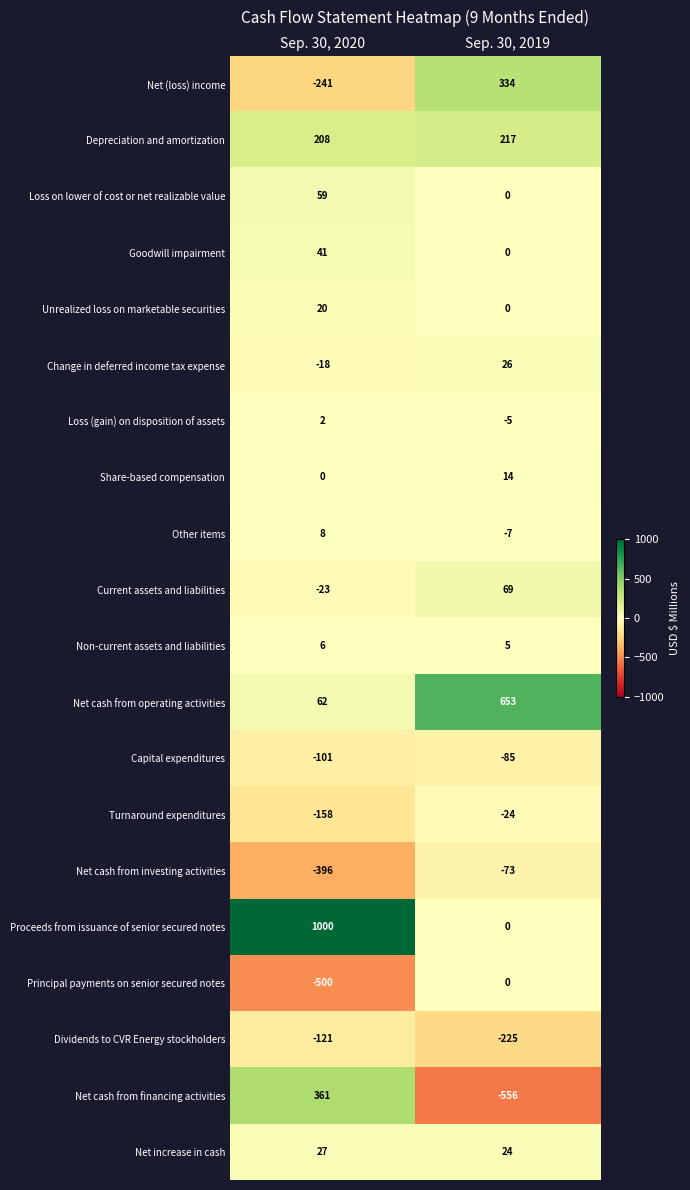

The value of Depreciation and amortization at Sep. 30, 2020 is 314. True or false?

False